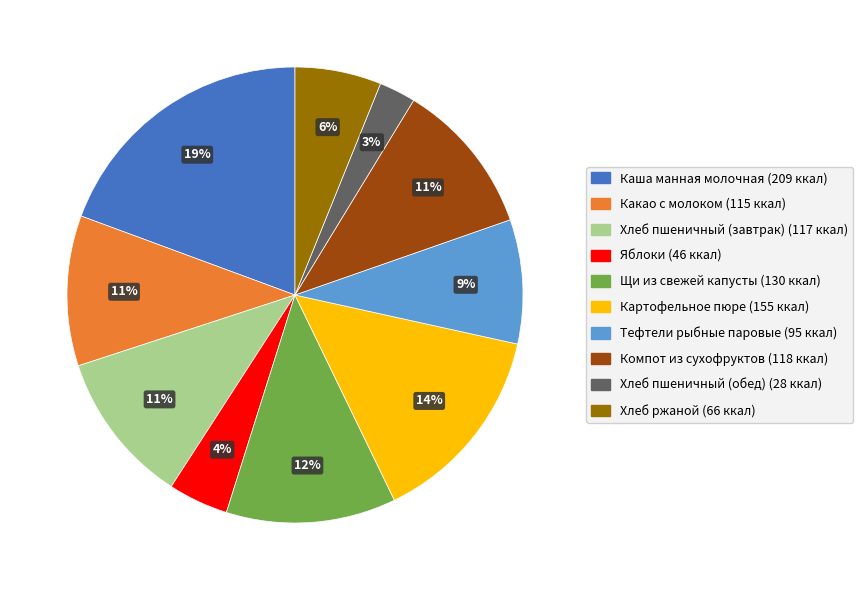

True or false: Хлеб пшеничный (завтрак) accounts for 11% of the total.

True